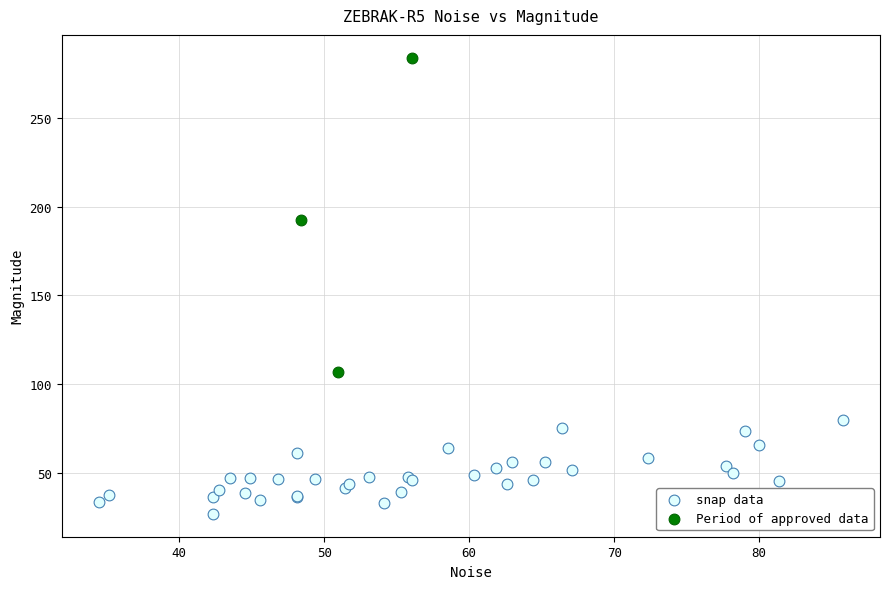

Which series has the widest spread of Y values?

Period of approved data